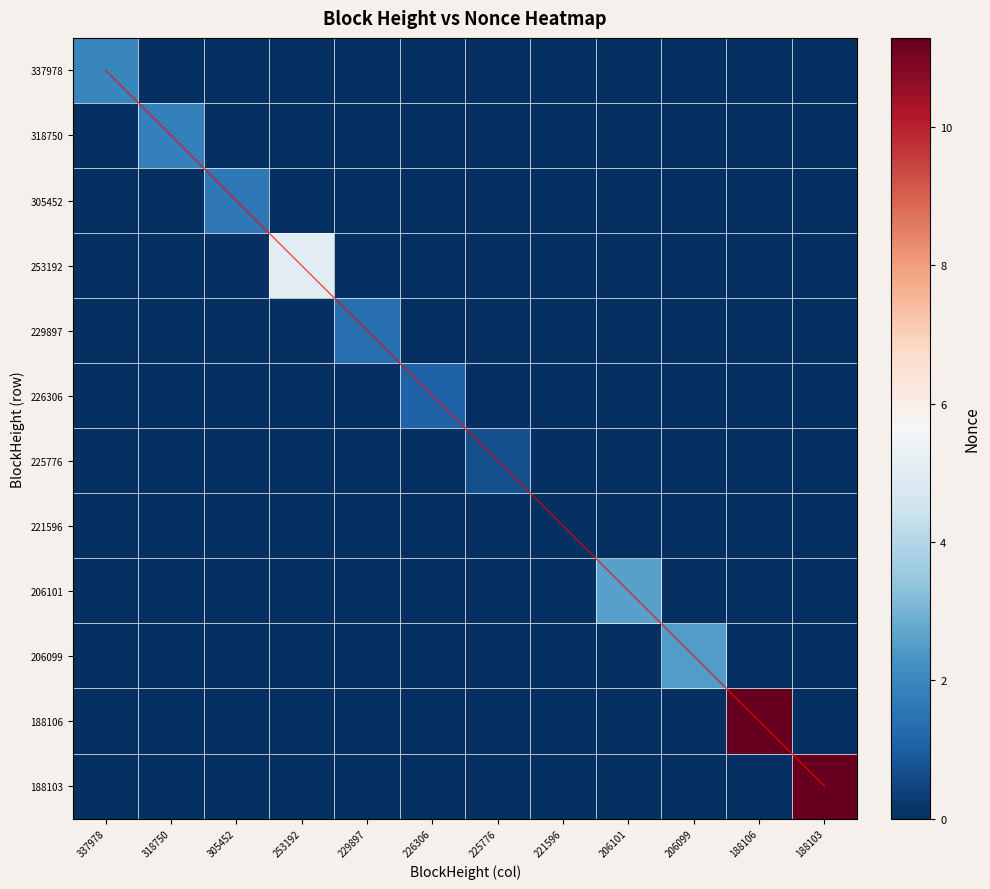

True or false: 206099 has a value of -1.2 at 318750.

False